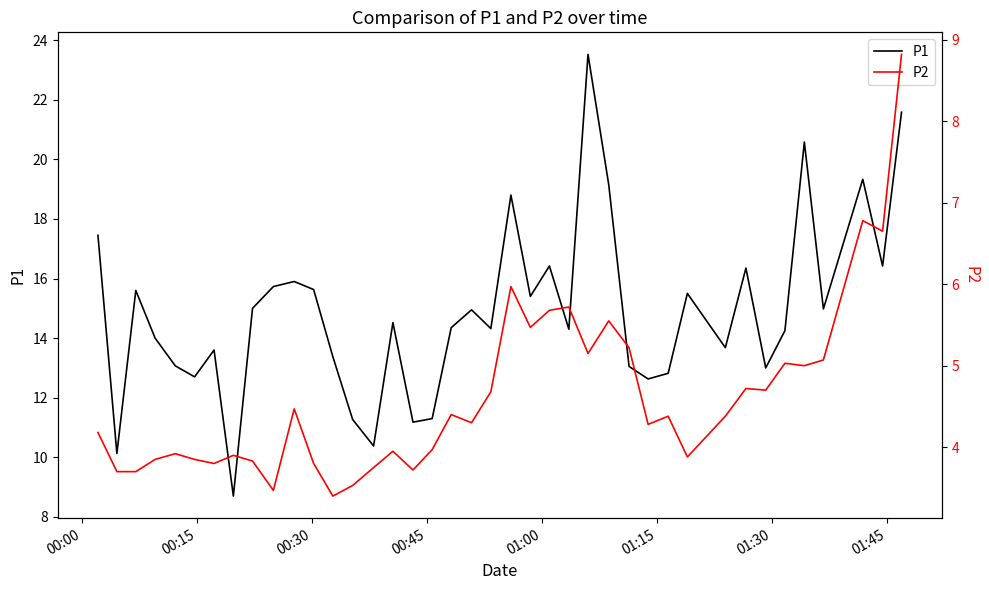

How many data points in P2 are less than 4?

17